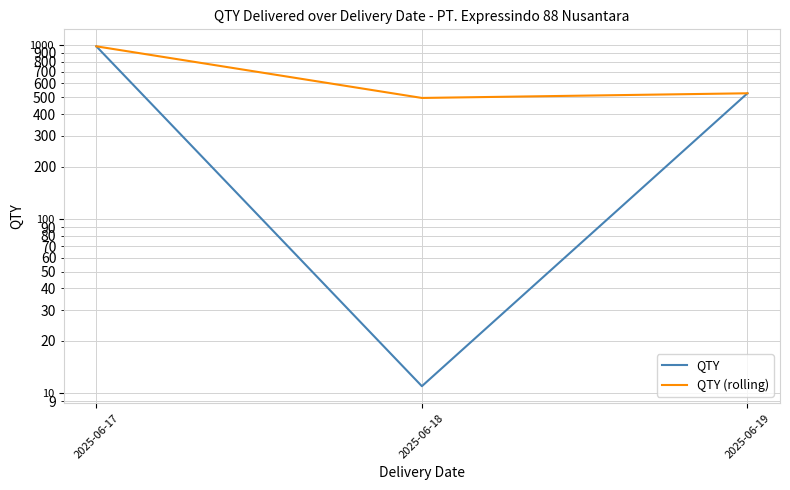

What is the difference between the QTY values at 2025-06-17 and 2025-06-19?

453.0